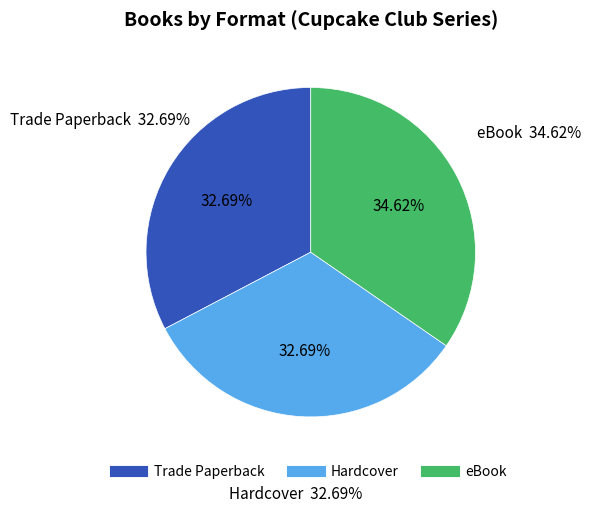

Rank the categories by value from lowest to highest.

Trade Paperback, Hardcover, eBook